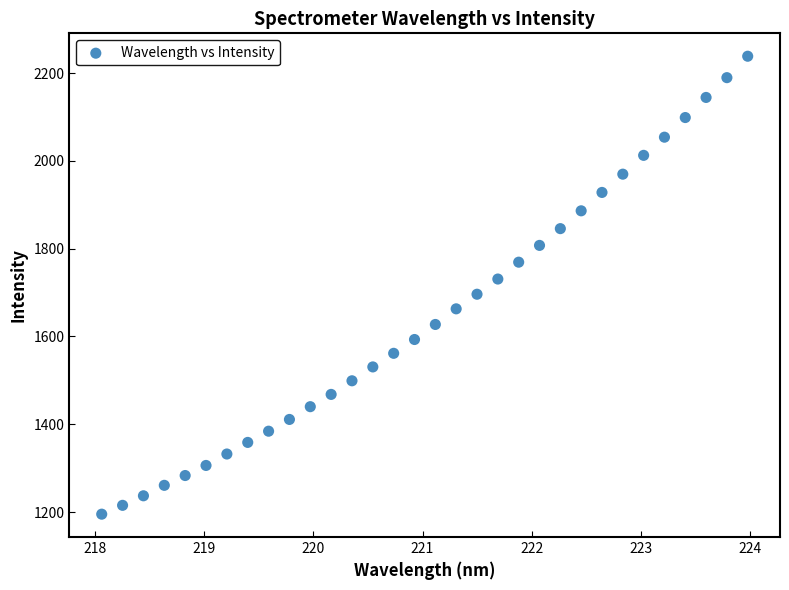

What is the range of Y values (max minus min)?

1043.2